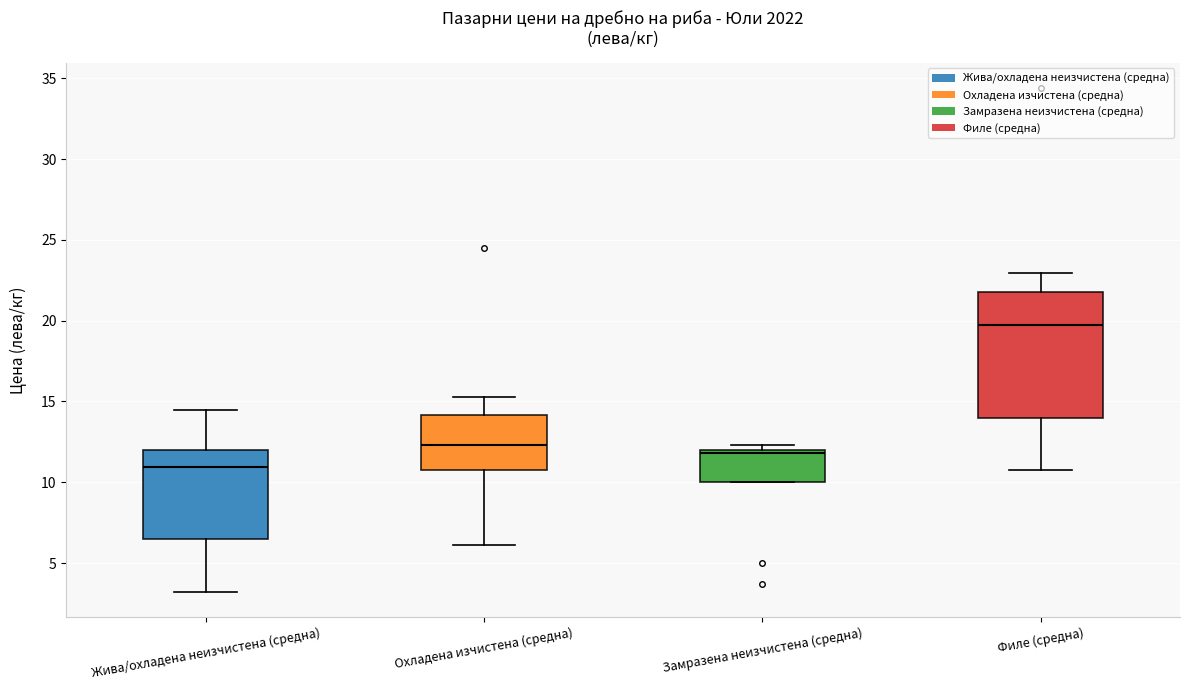

Reading left to right, read every box against the y-axis: the position of its median line, the range the box covers, and the ends of its whiskers. The values are not printed on the chart, so give them approximately, as read against the axis.

Жива/охладена неизчистена (средна): median 11.0, box 6.5 to 12.0, whiskers 3.0 to 14.5
Охладена изчистена (средна): median 12.5, box 11.0 to 14.0, whiskers 6.0 to 15.5
Замразена неизчистена (средна): median 12.0 (just below the box's upper edge), box 10.0 to 12.0, whiskers 10.0 to 12.5
Филе (средна): median 20.0, box 14.0 to 22.0, whiskers 11.0 to 23.0